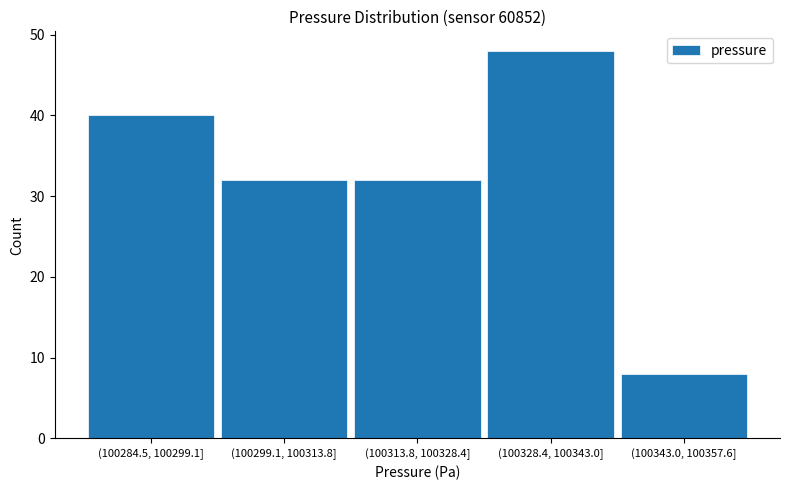

Reading right to left, list all the values displayed in this chart.

(100343.0, 100357.6]=8	(100328.4, 100343.0]=48	(100313.8, 100328.4]=32	(100299.1, 100313.8]=32	(100284.5, 100299.1]=40